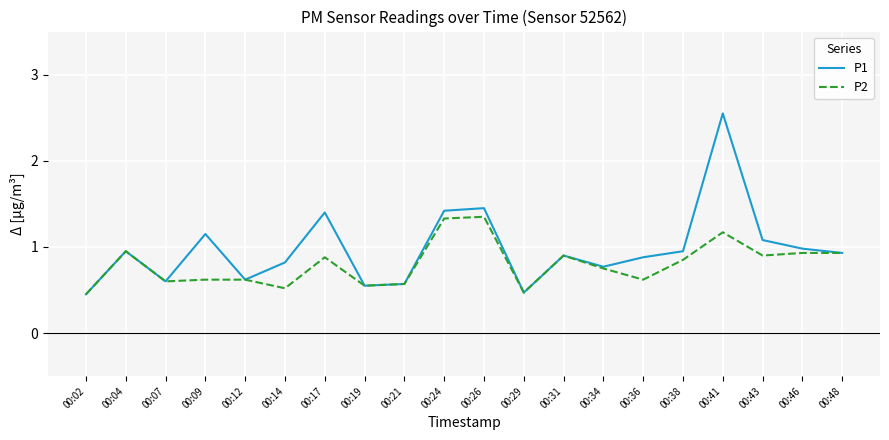

Is it true that P1 equals 0.3 at 00:38?

False